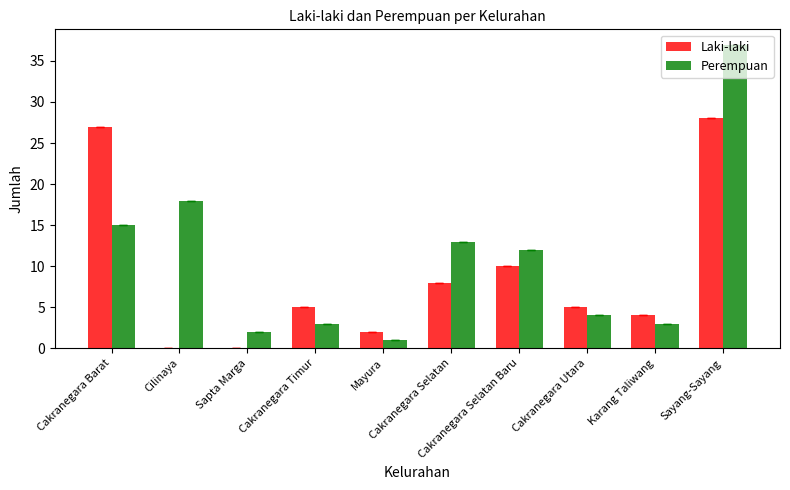

What is the sum of all Laki-laki values?

89